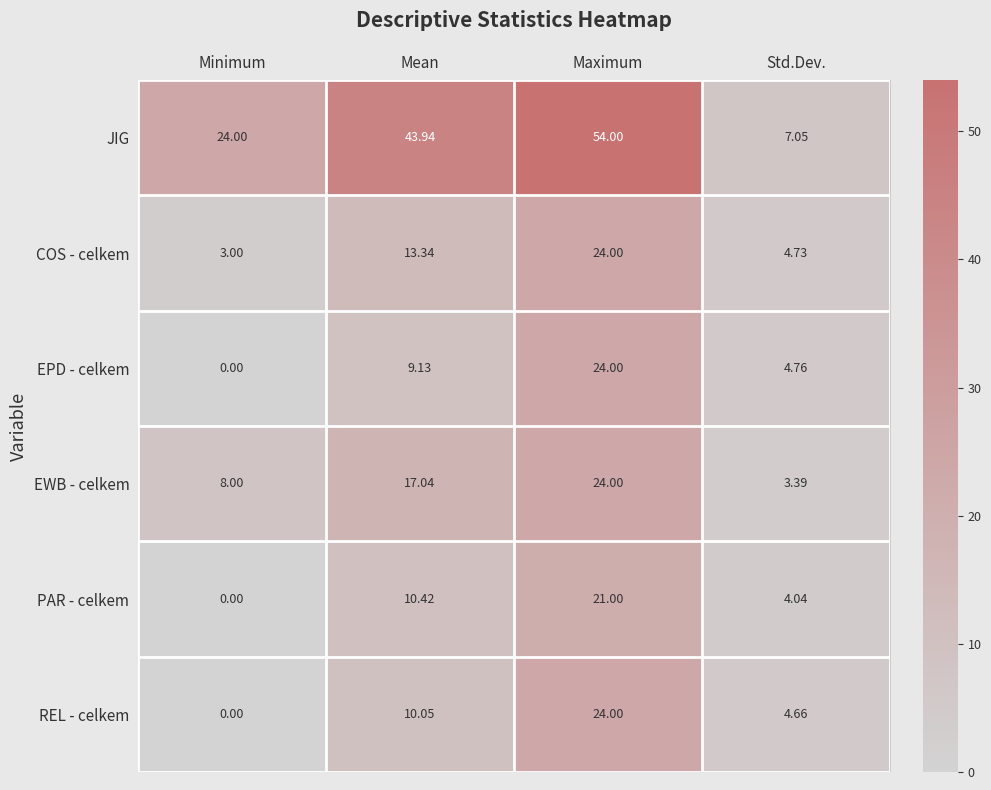

At which label does JIG reach its minimum?

Std.Dev.